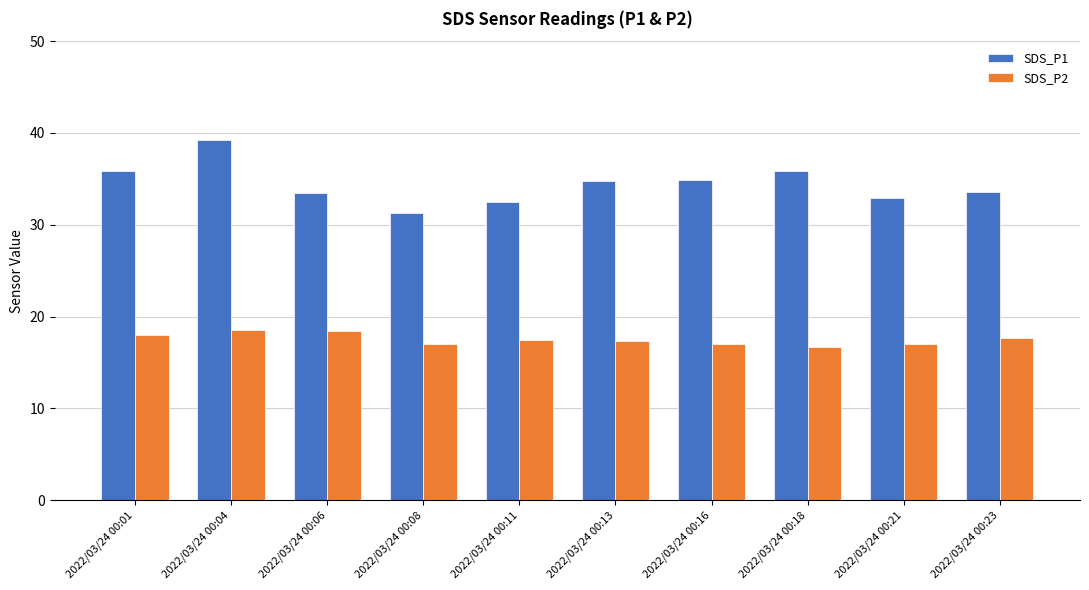

What is the minimum value shown in the chart?

16.7